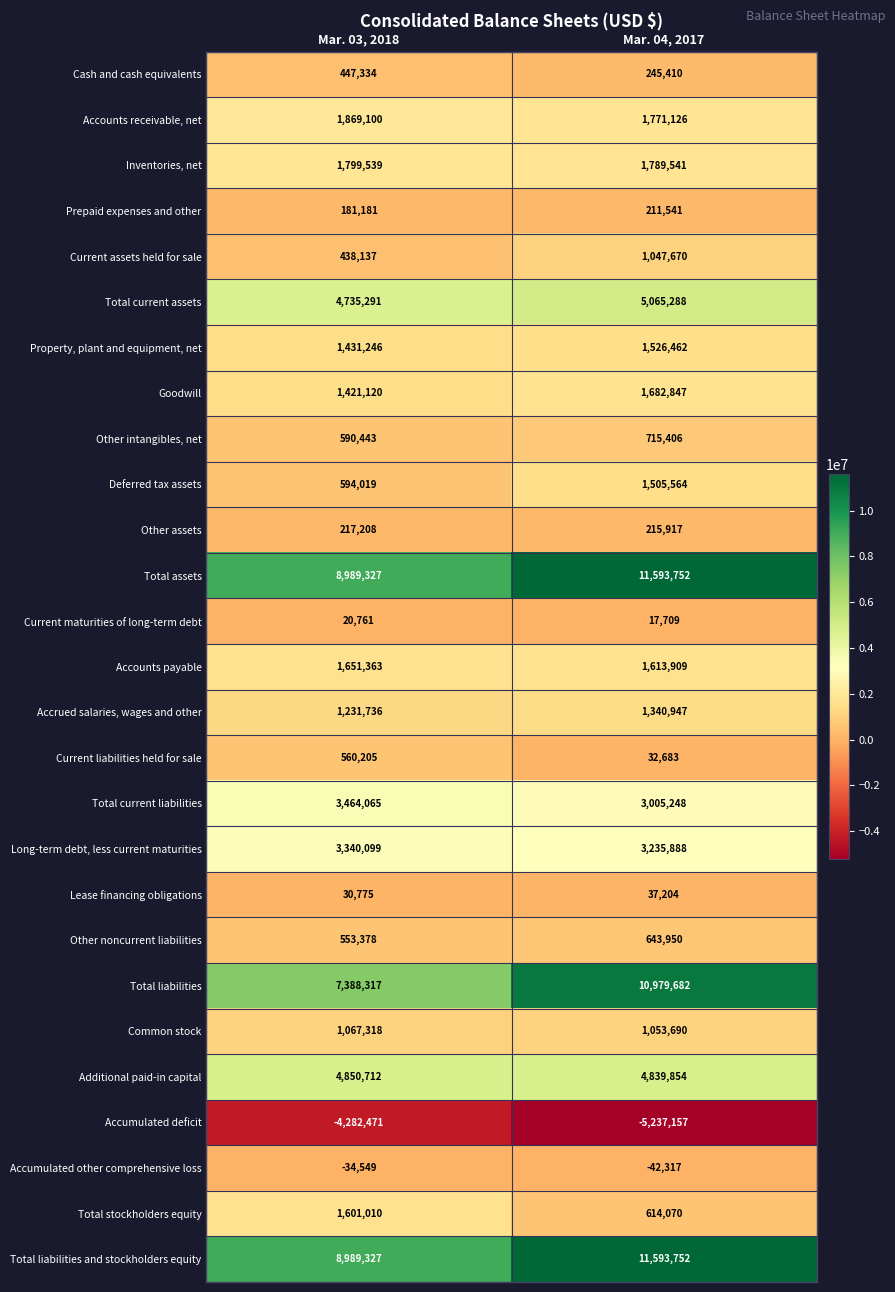

What is the lowest value of the Total assets series?

8989327